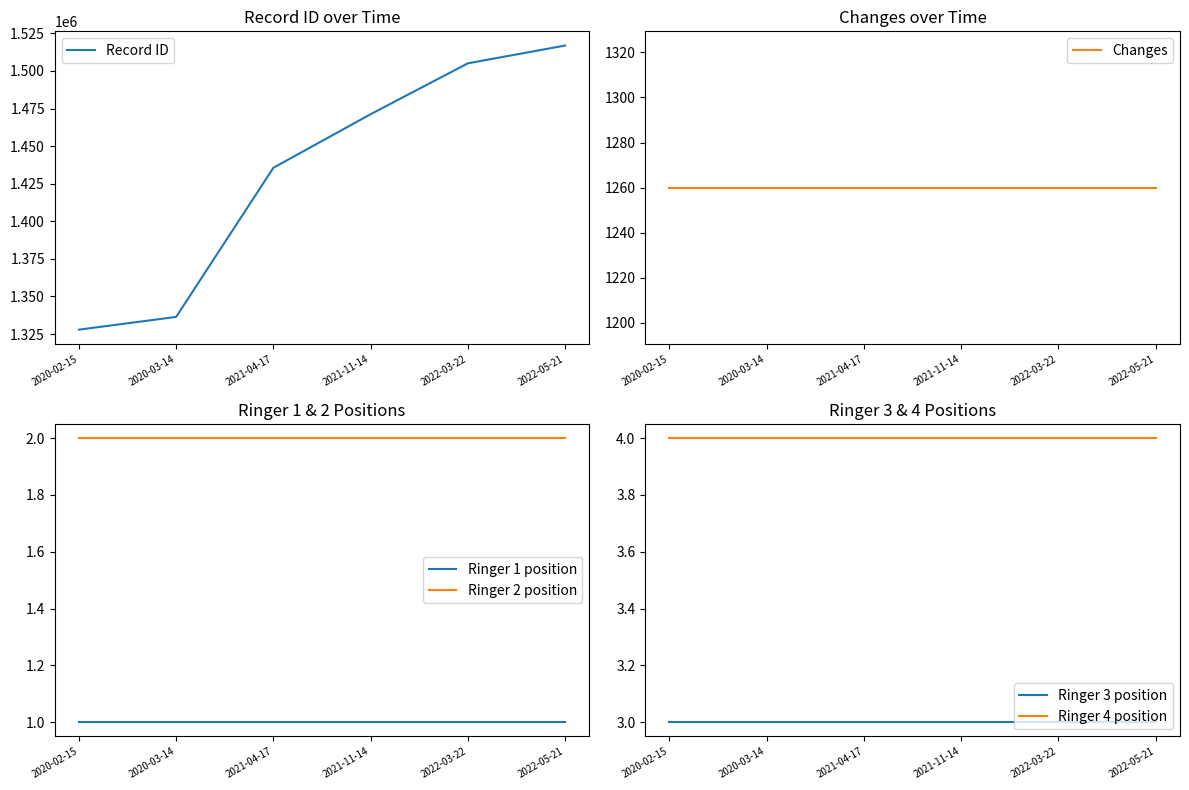

At which category is the sum across all series the highest?

2022-05-21